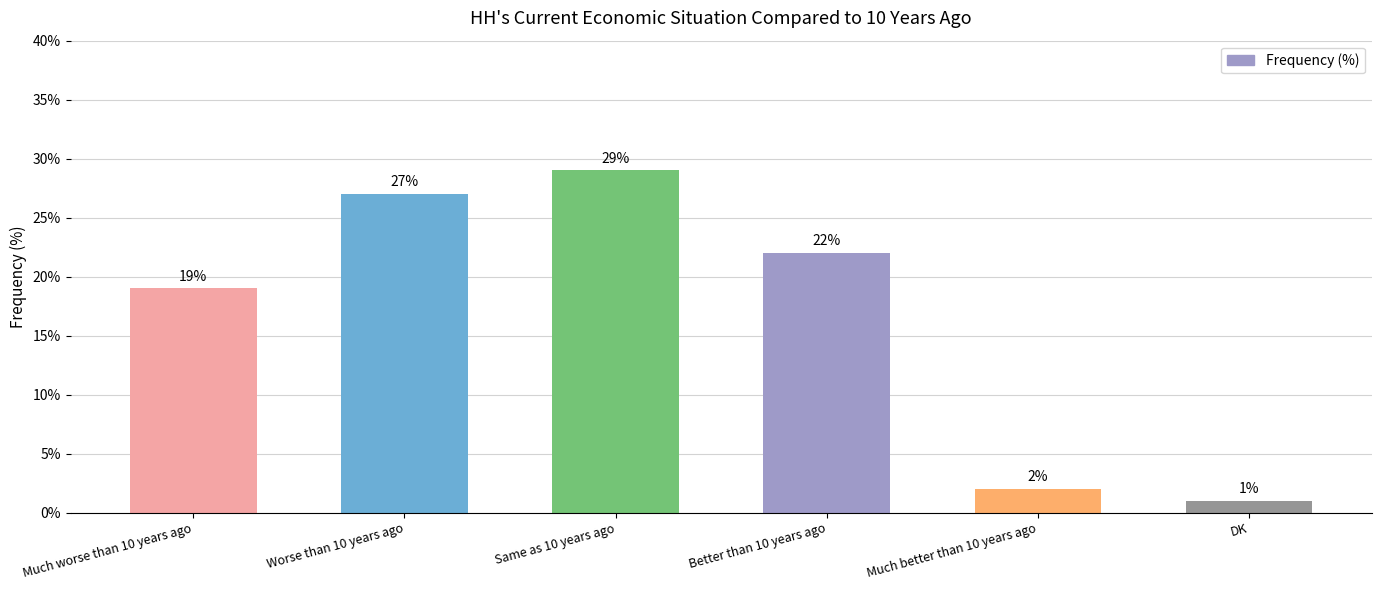

What is the sum of the values at DK and Better than 10 years ago?

23